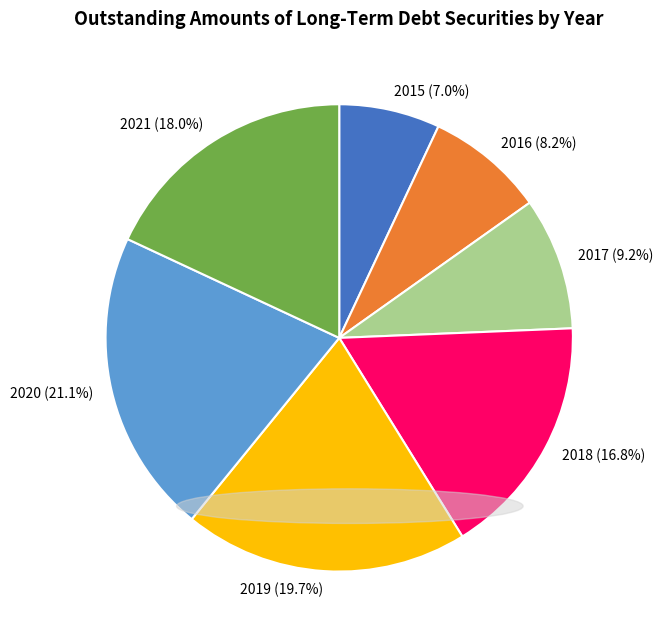

Is 2021 the majority of the pie?

No